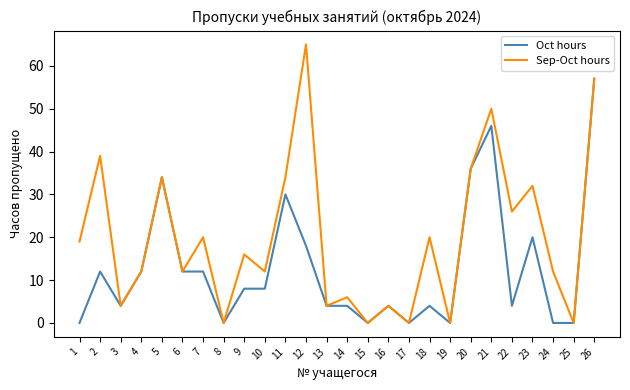

Reading right to left, list all the values displayed in this chart.

Oct hours: 57	0	0	20	4	46	36	0	4	0	4	0	4	4	18	30	8	8	0	12	12	34	12	4	12	0
Sep-Oct hours: 57	0	12	32	26	50	36	0	20	0	4	0	6	4	65	34	12	16	0	20	12	34	12	4	39	19